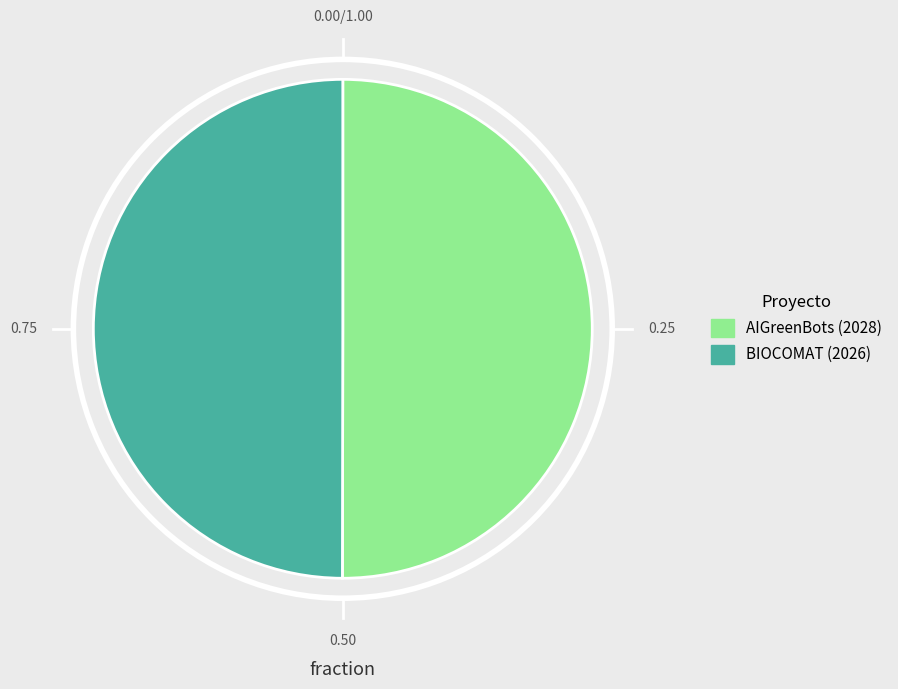

What is the ratio of the value at BIOCOMAT to the value at AIGreenBots?

1.0